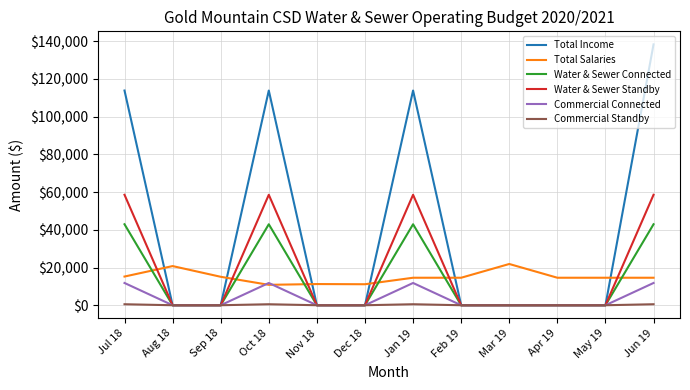

Which series changed the most between Jul 18 and May 19?

Total Income